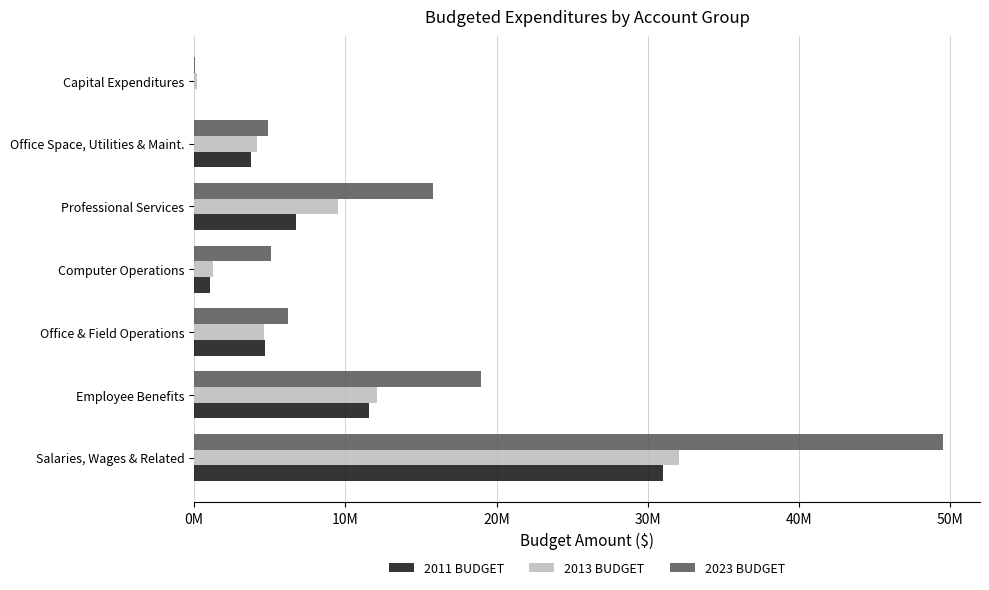

What are all the series names shown in the legend?

2011 BUDGET, 2013 BUDGET, 2023 BUDGET